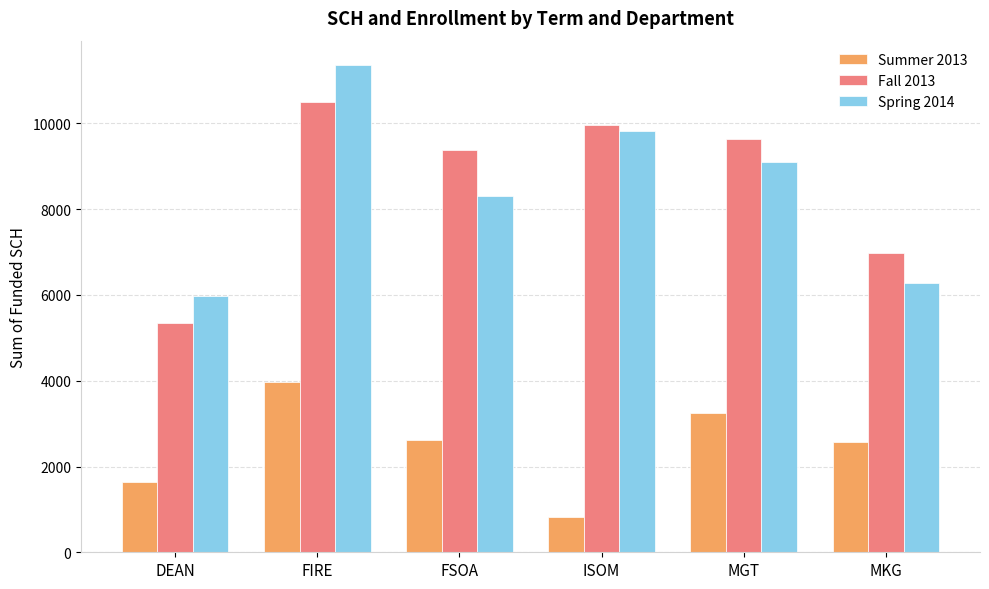

Is it true that Summer 2013 equals 2573 at MKG?

True